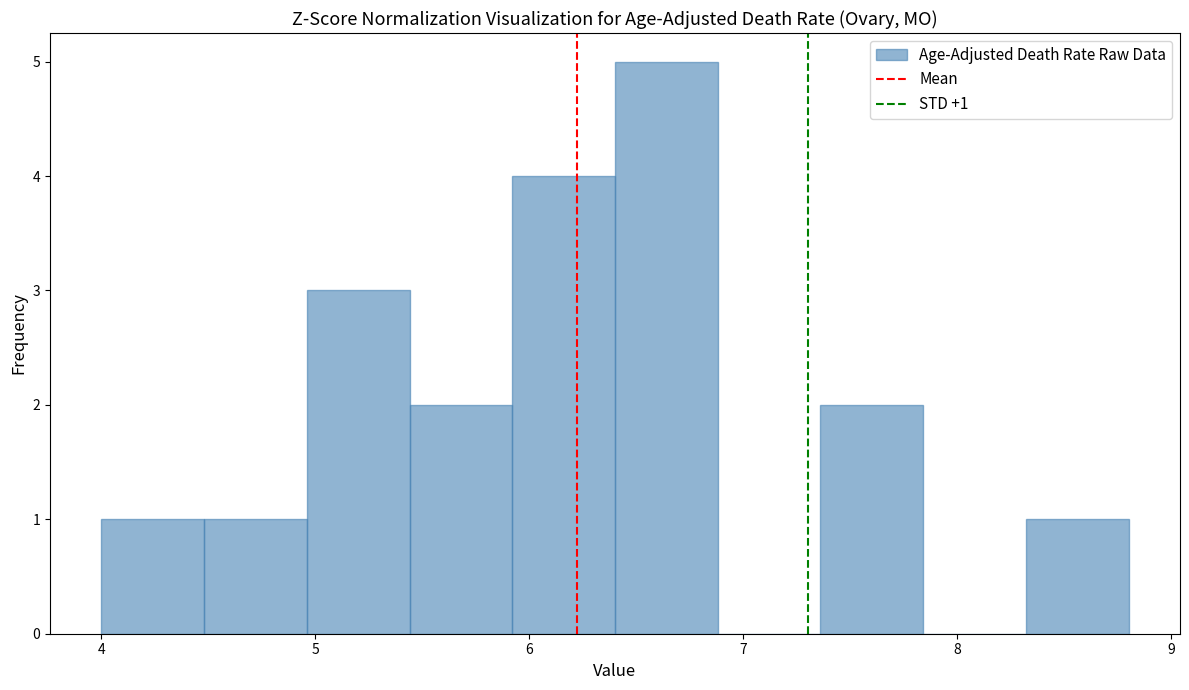

Which range on the x-axis has the tallest bar?

6.40 to 6.88